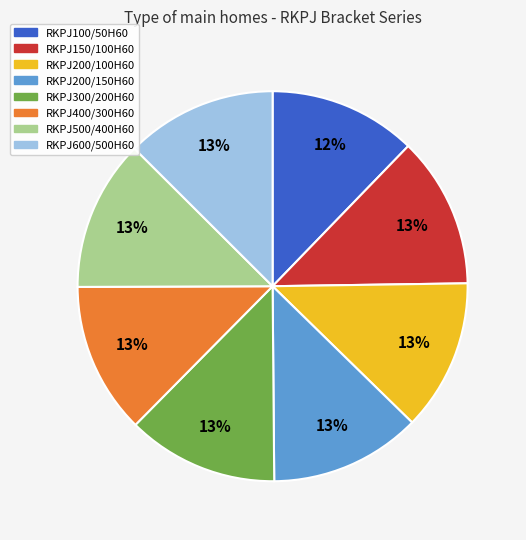

How many segments does this pie chart have?

8